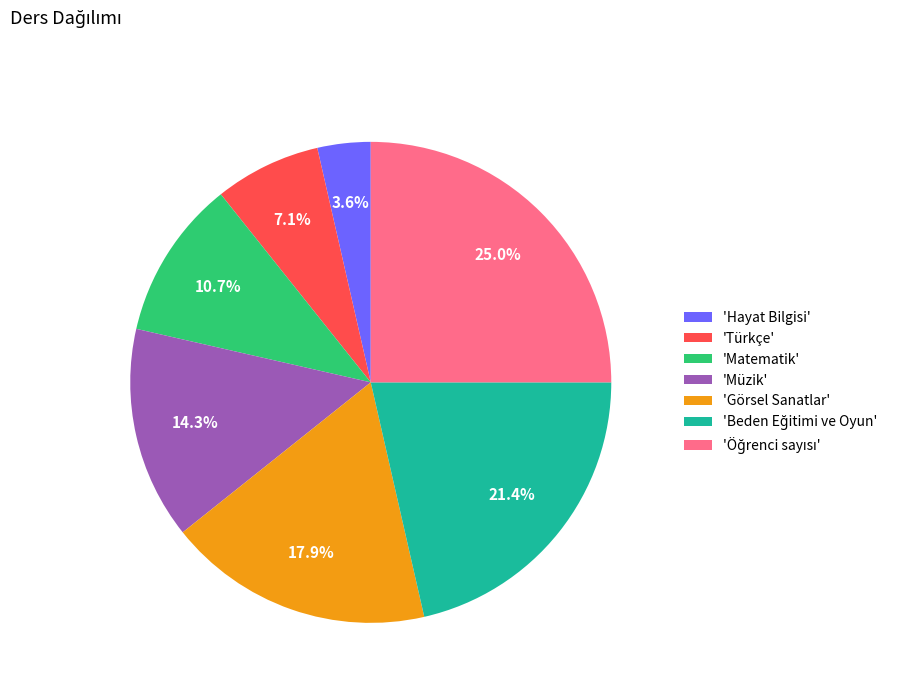

Which slice is the smallest?

'Hayat Bilgisi'